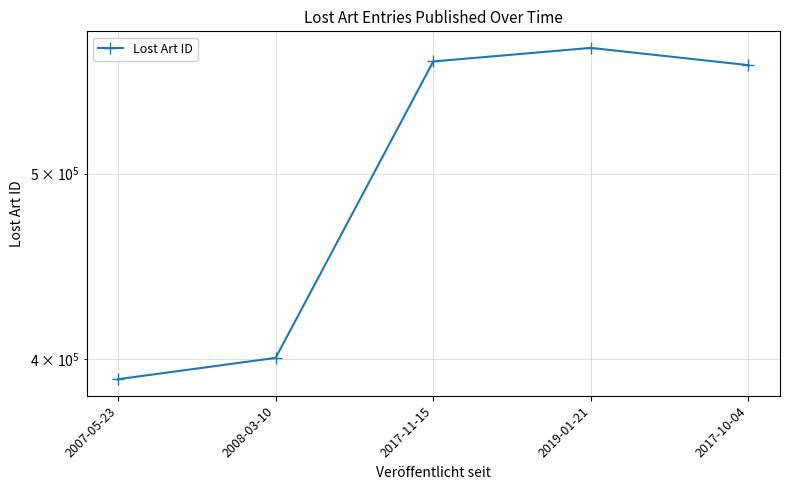

True or false: the data shows 400517 at 2008-03-10.

True